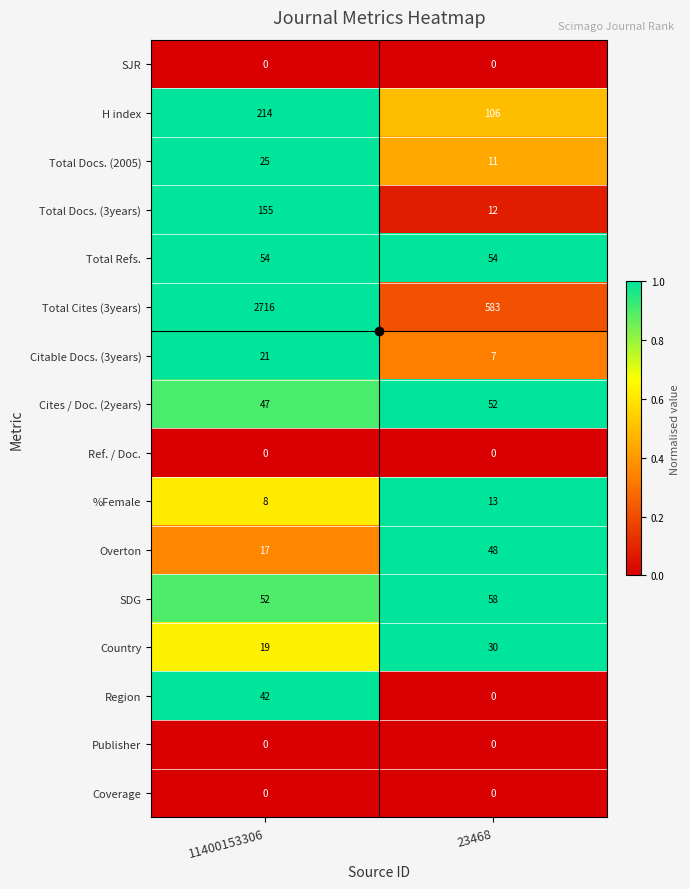

Which label corresponds to the largest value in the chart?

11400153306